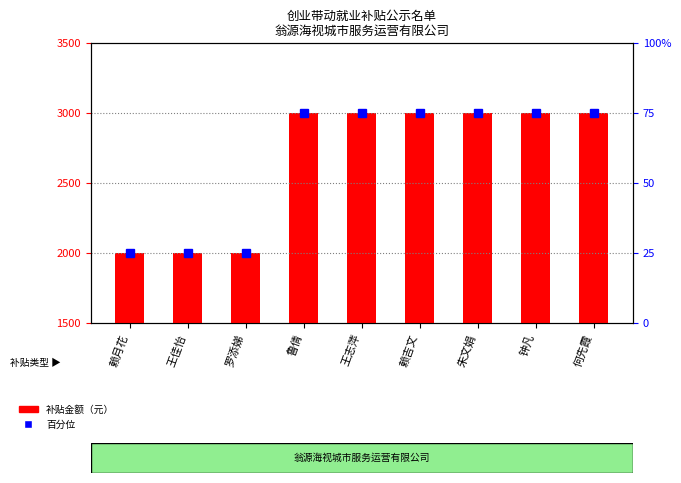

Reading right to left, transcribe all the data shown in this chart.

3000	3000	3000	3000	3000	3000	2000	2000	2000